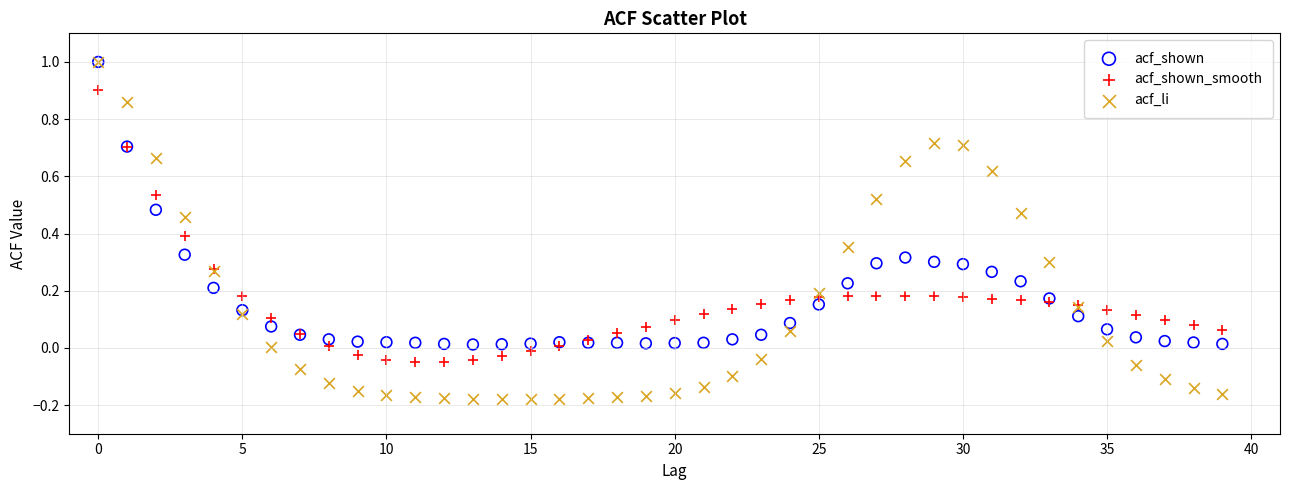

What are all the series names shown in the legend?

acf_shown, acf_shown_smooth, acf_li